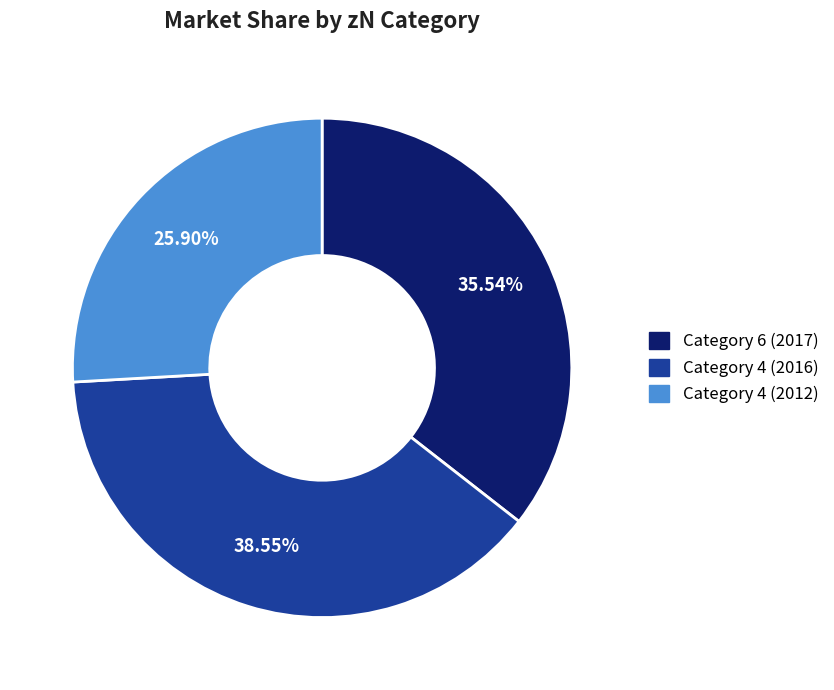

Is there a majority slice in this chart?

No